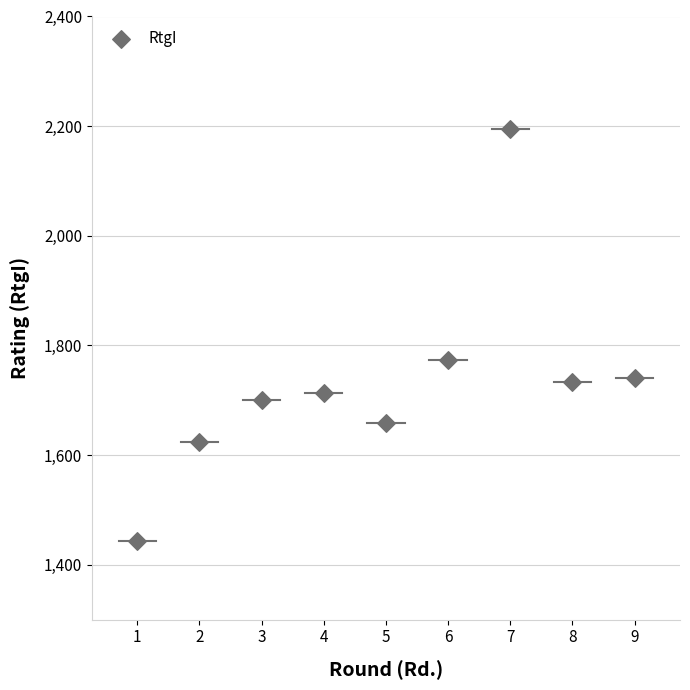

What is the average Y value?

1731